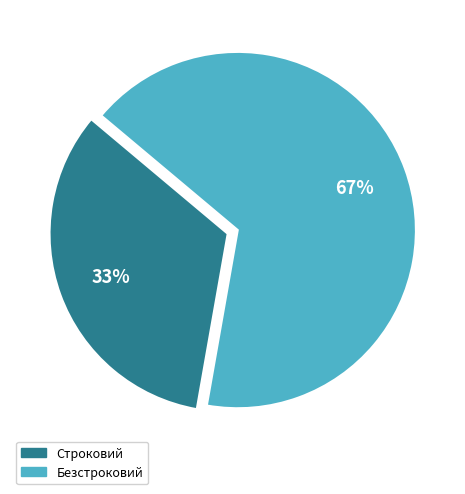

Count the number of slices in the pie.

2